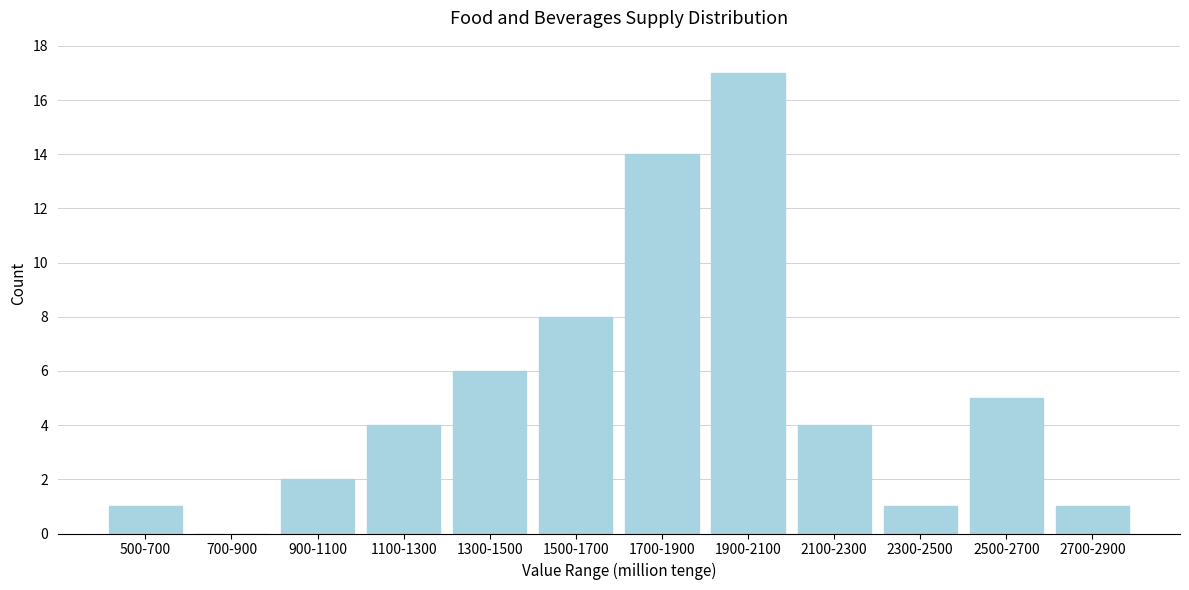

Reading right to left, what are all the values shown in this chart?

2700-2900=1	2500-2700=5	2300-2500=1	2100-2300=4	1900-2100=17	1700-1900=14	1500-1700=8	1300-1500=6	1100-1300=4	900-1100=2	700-900=0	500-700=1